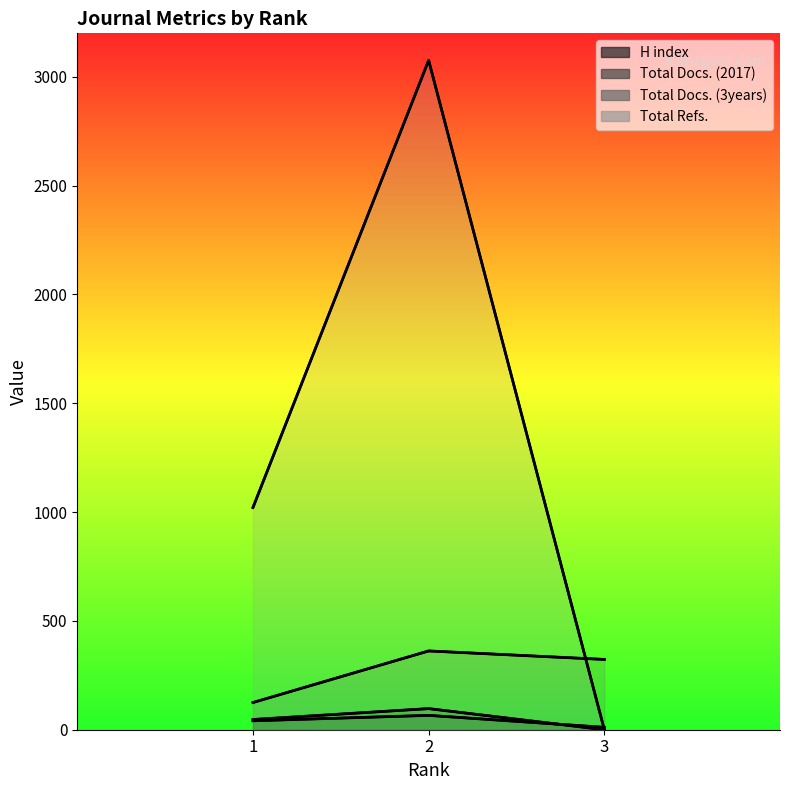

At how many categories does at least one series exceed 470?

2